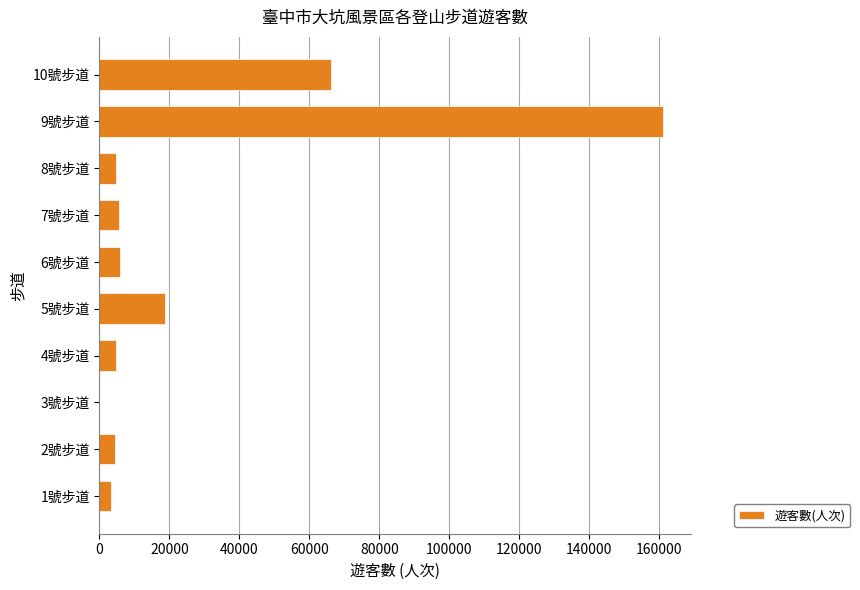

Where is the data nearest to the value 80515?

10號步道